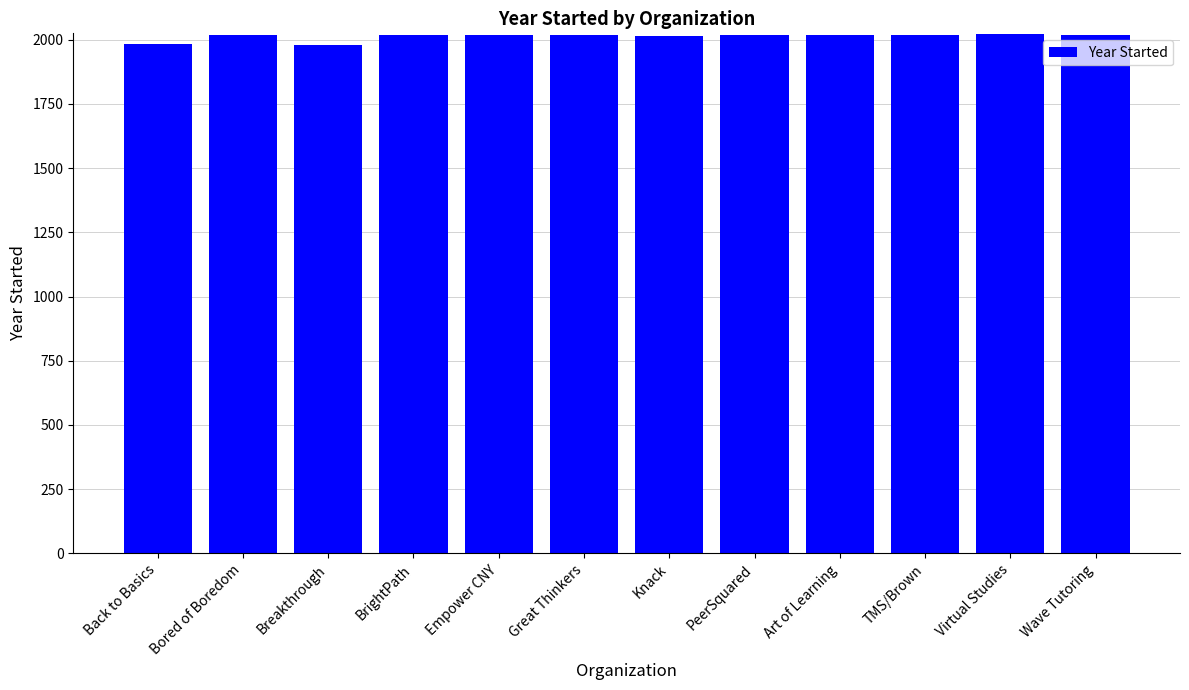

What is the greatest value displayed?

2021